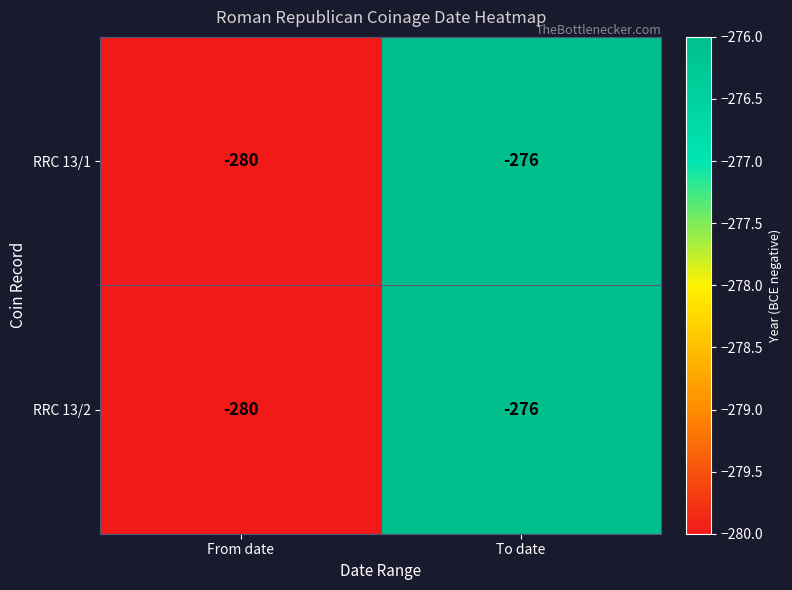

At which category does the chart reach its minimum across all series?

From date